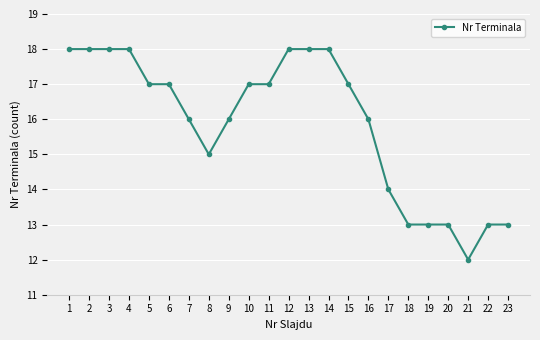

What is the change in value from 10 to 16?

-1